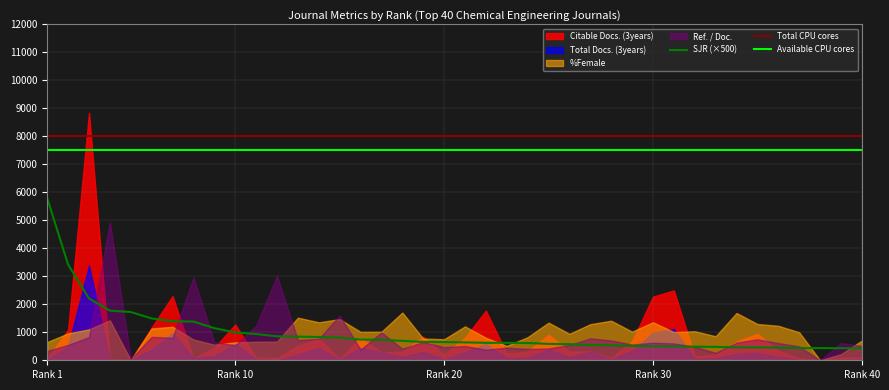

Where is the first local minimum for Citable Docs. (3years)?

5